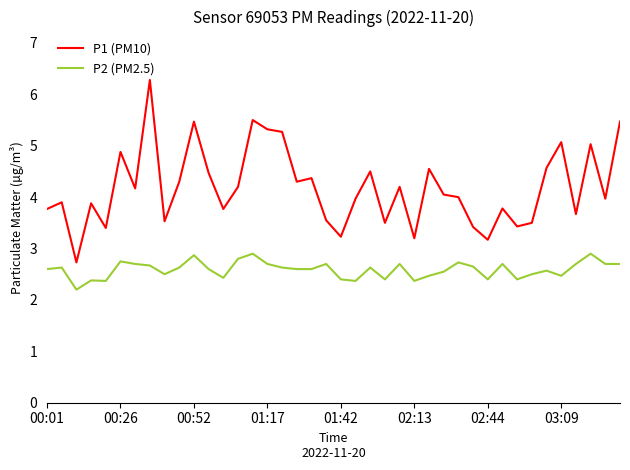

Which series has the largest total across all categories?

P1 (PM10)